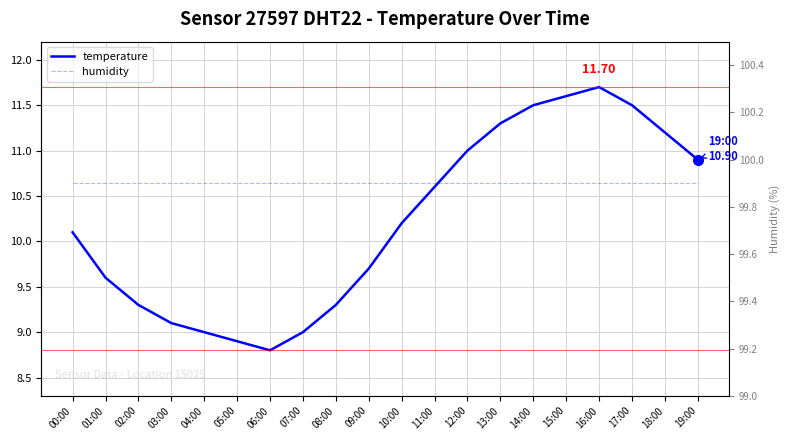

At which category does temperature reach its first local peak?

16:00